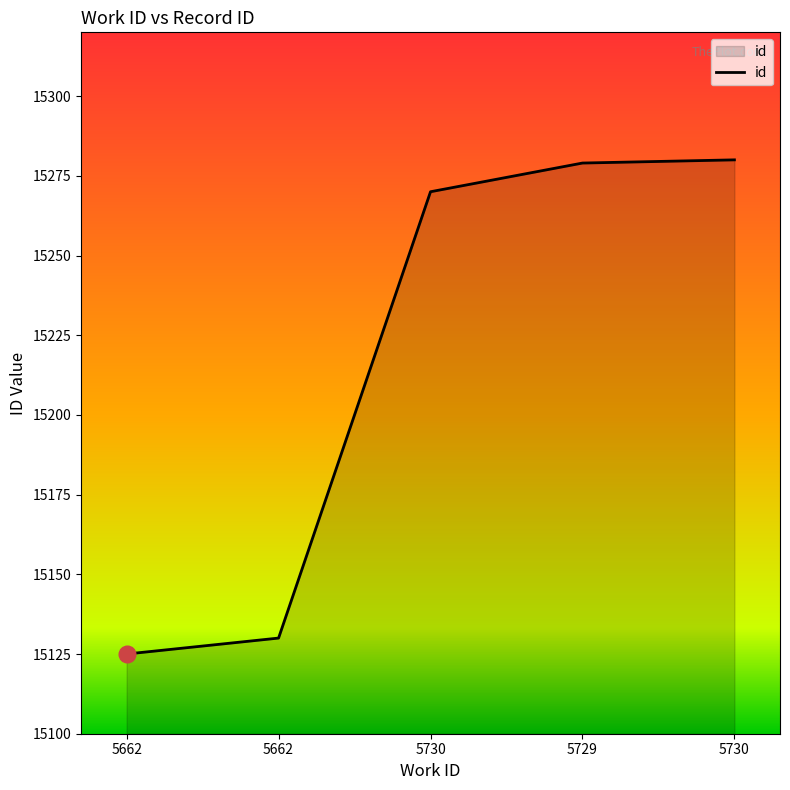

Rank the categories by value from highest to lowest.

5730, 5729, 5730, 5662, 5662